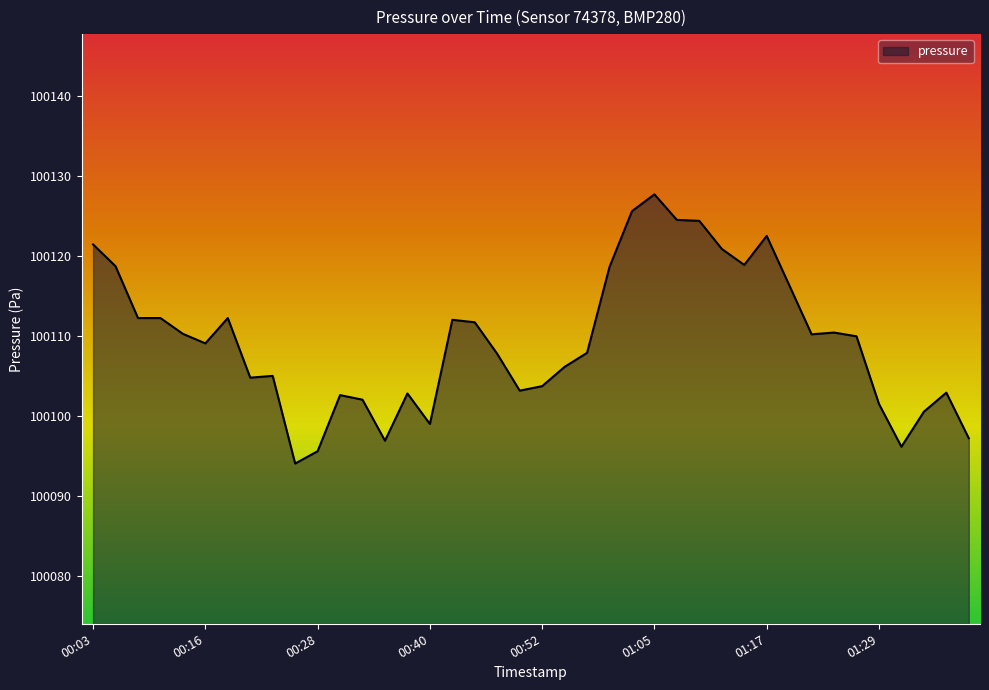

What is the greatest value displayed?

100127.7